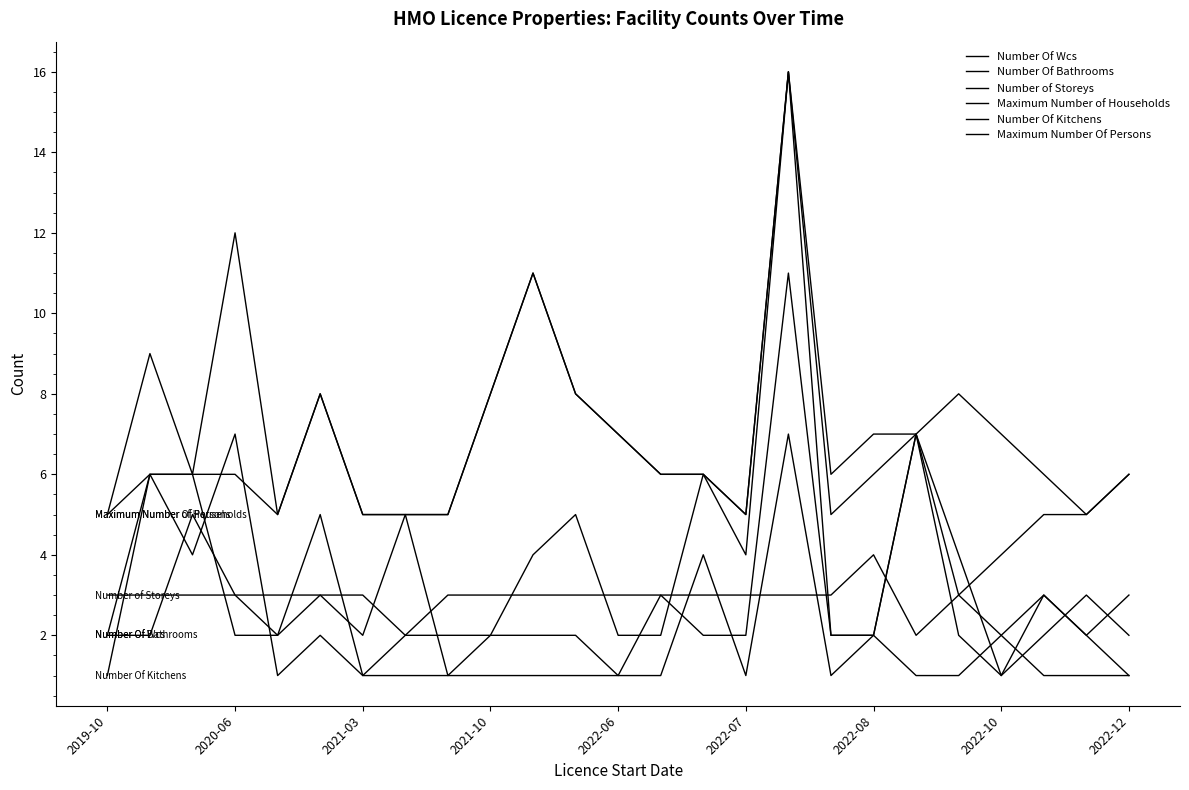

Reading left to right, list all the values displayed in this chart.

Number Of Wcs: 2	6	6	2	2	3	2	5	1	2	2	2	1	3	2	2	11	2	2	7	2	1	2	3	2
Number Of Bathrooms: 2	2	5	3	2	5	1	2	2	2	4	5	2	2	6	4	16	2	2	7	4	1	3	2	1
Number of Storeys: 3	3	3	3	3	3	3	2	3	3	3	3	3	3	3	3	3	3	4	2	3	2	3	2	3
Maximum Number of Households: 5	6	6	6	5	8	5	5	5	8	11	8	7	6	6	5	16	5	6	7	3	4	5	5	6
Number Of Kitchens: 1	6	4	7	1	2	1	1	1	1	1	1	1	1	4	1	7	1	2	1	1	2	1	1	1
Maximum Number Of Persons: 5	9	6	12	5	8	5	5	5	8	11	8	7	6	6	5	16	6	7	7	8	7	6	5	6